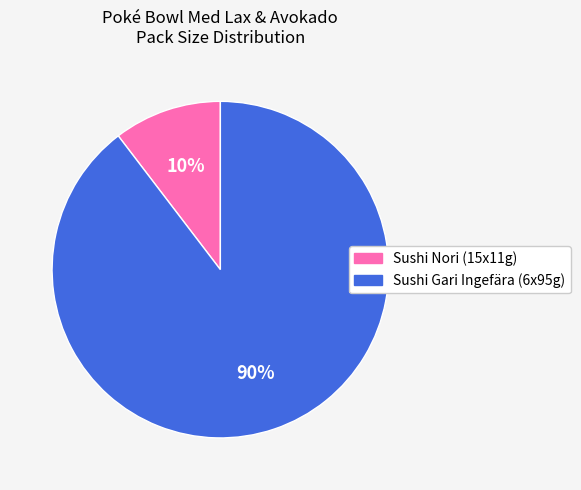

The Sushi Gari Ingefära (6x95g) slice represents 90% of the pie. True or false?

True